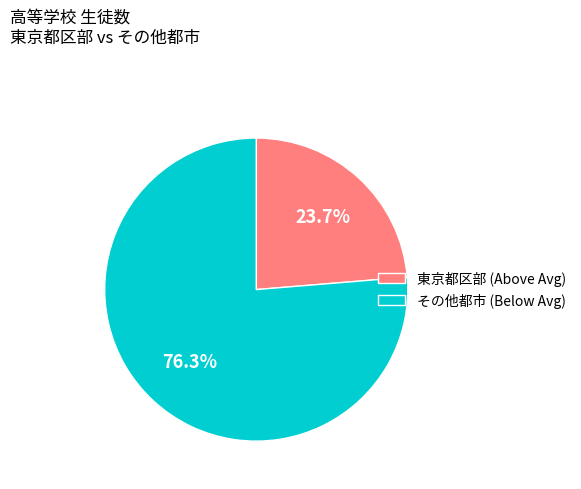

Between その他都市 (Below Avg) and 東京都区部 (Above Avg), which is larger?

その他都市 (Below Avg)